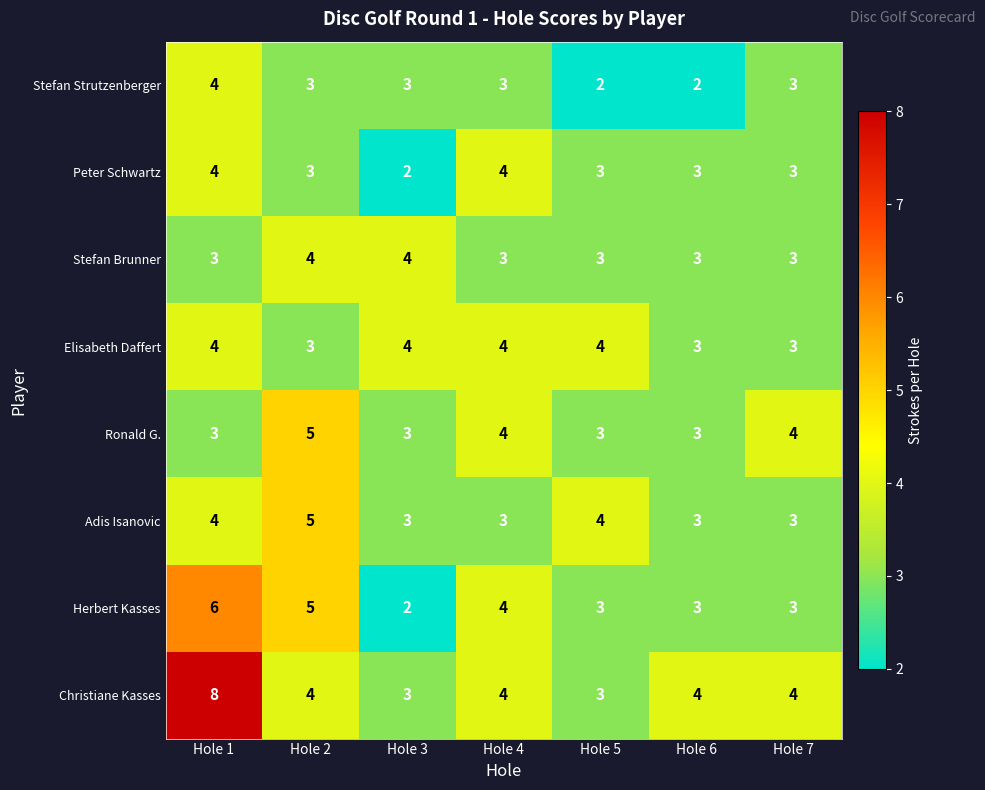

What is the difference between the highest and lowest values at Hole 5?

2